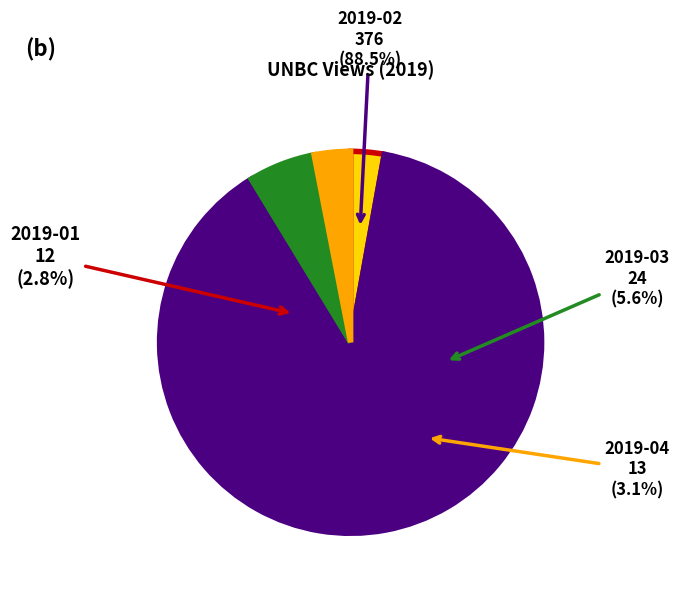

To the nearest percent, what percentage of the pie is 2019-02?

88%